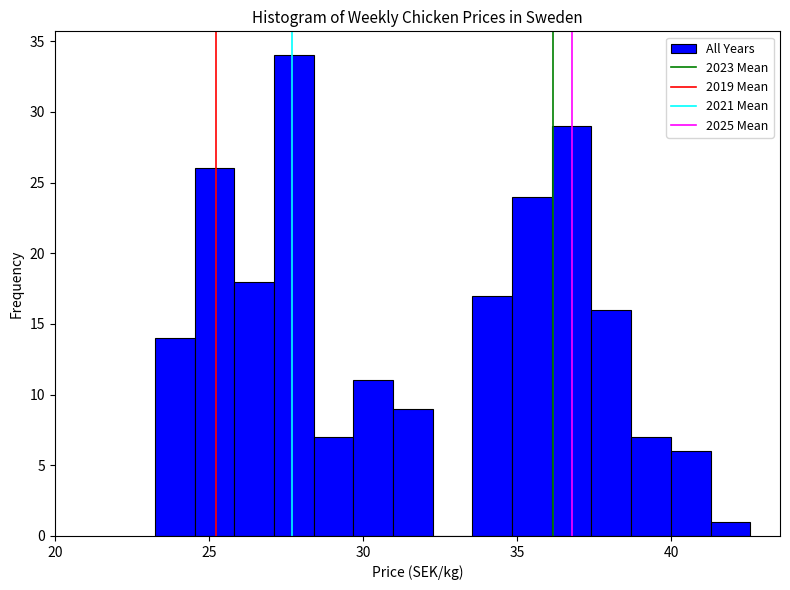

Around what value on the x-axis is the tallest bar? Give the approximate position of its centre, as read against the axis.

28.0